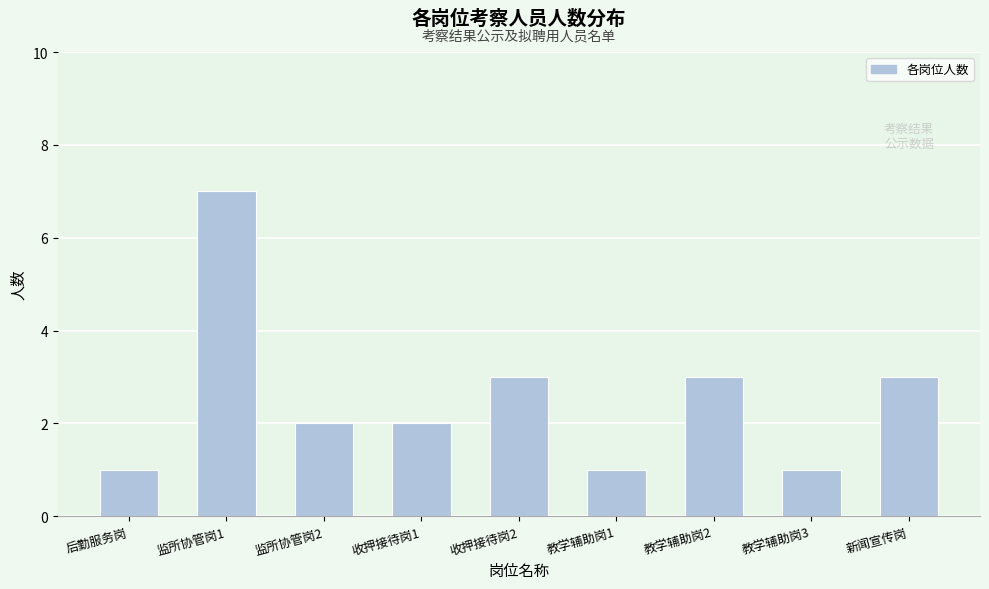

Reading left to right, what are all the values shown in this chart?

后勤服务岗=1	监所协管岗1=7	监所协管岗2=2	收押接待岗1=2	收押接待岗2=3	教学辅助岗1=1	教学辅助岗2=3	教学辅助岗3=1	新闻宣传岗=3